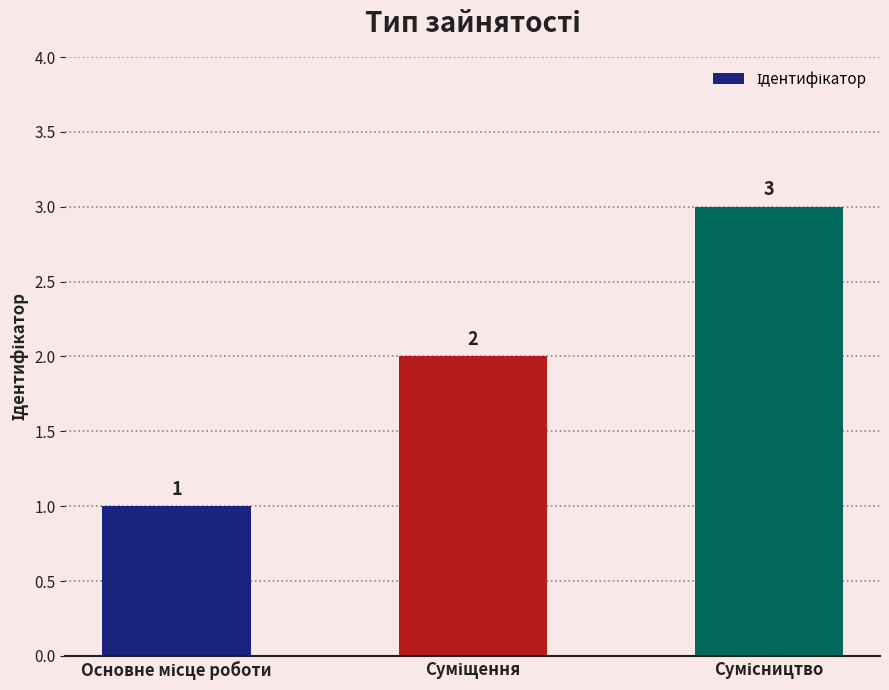

How many values are between 1 and 3?

3